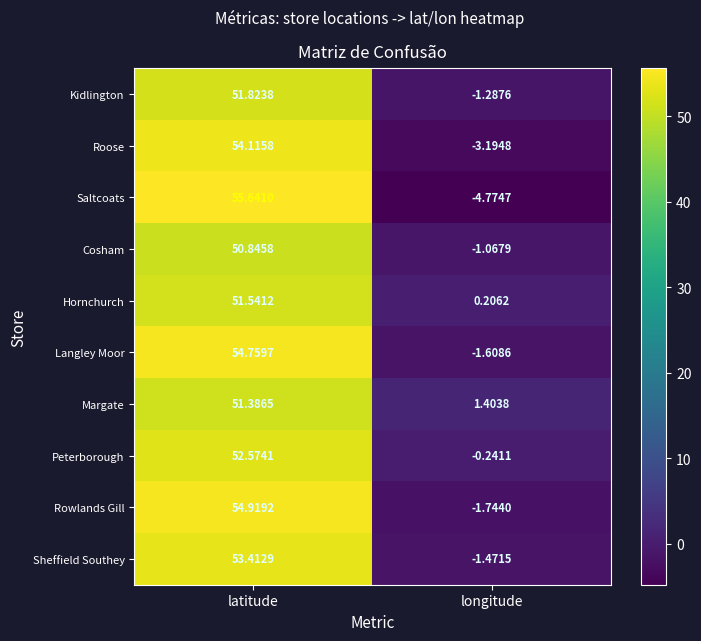

What is the total value across all series at longitude?

-13.8